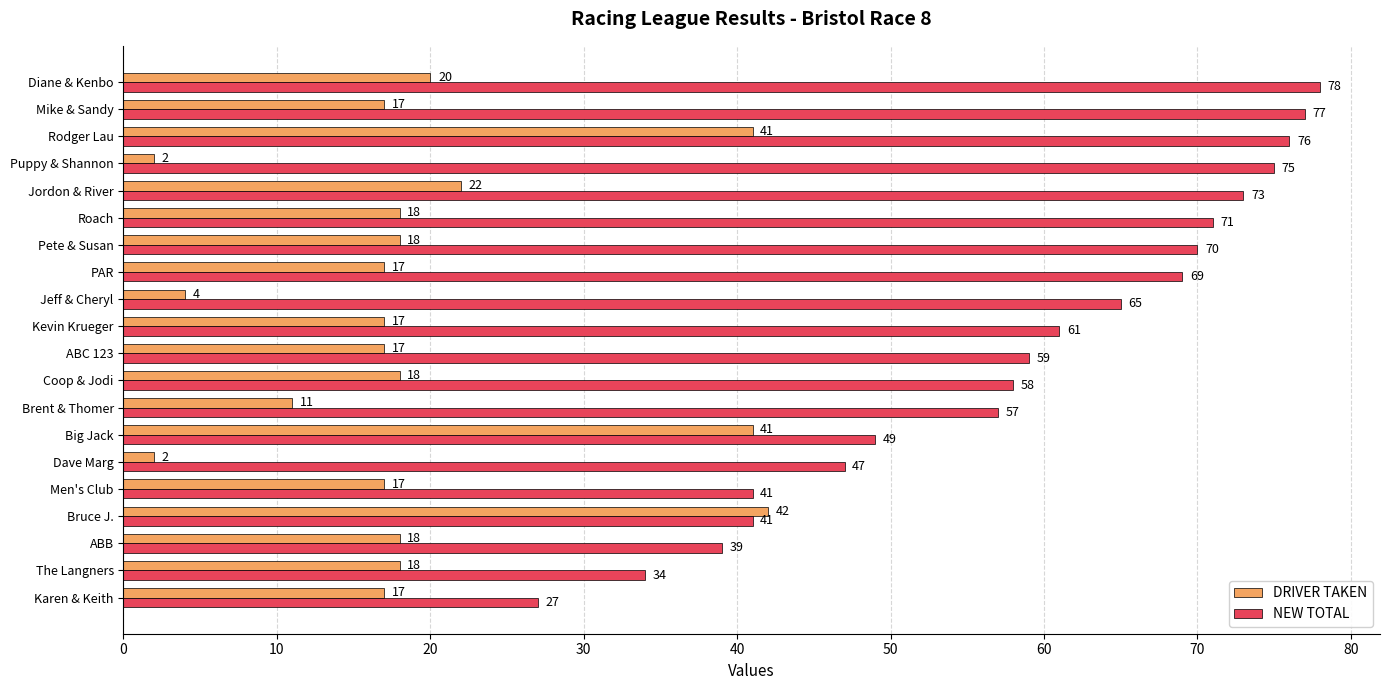

What is the sum of all NEW TOTAL values?

1167